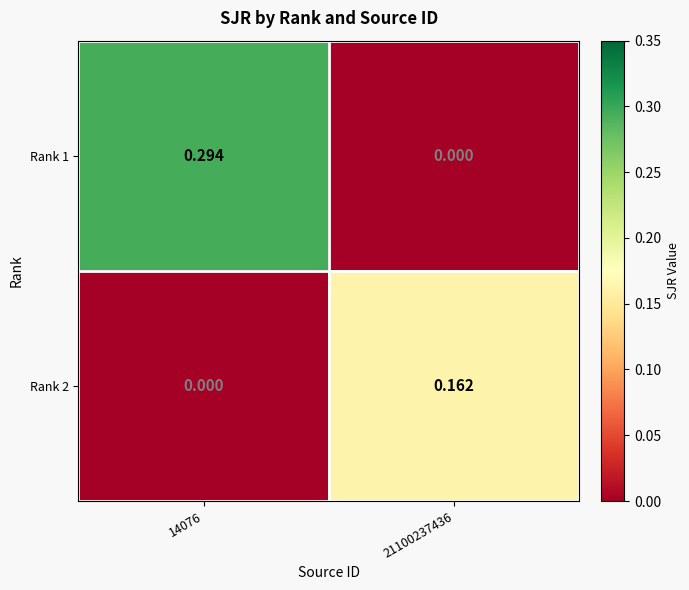

Is the value of Rank 1 at 21100237436 greater than the value of Rank 2 at 21100237436?

No